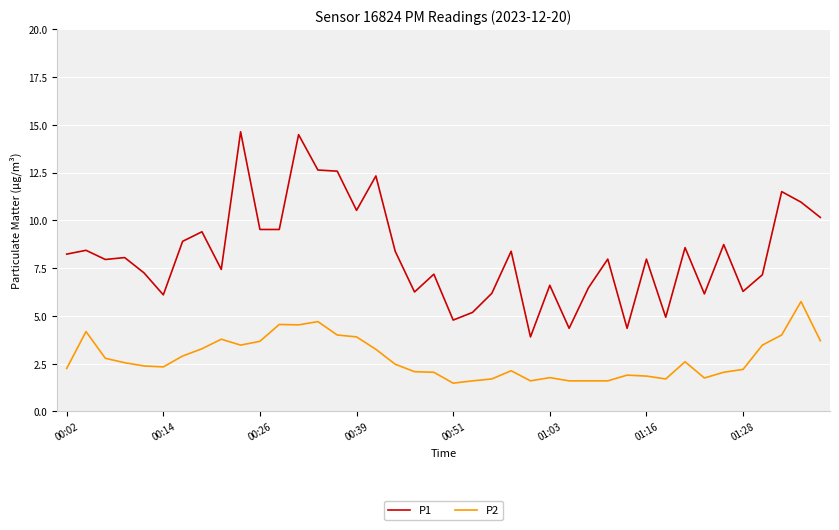

Is this an area chart (filled region under the line)?

No